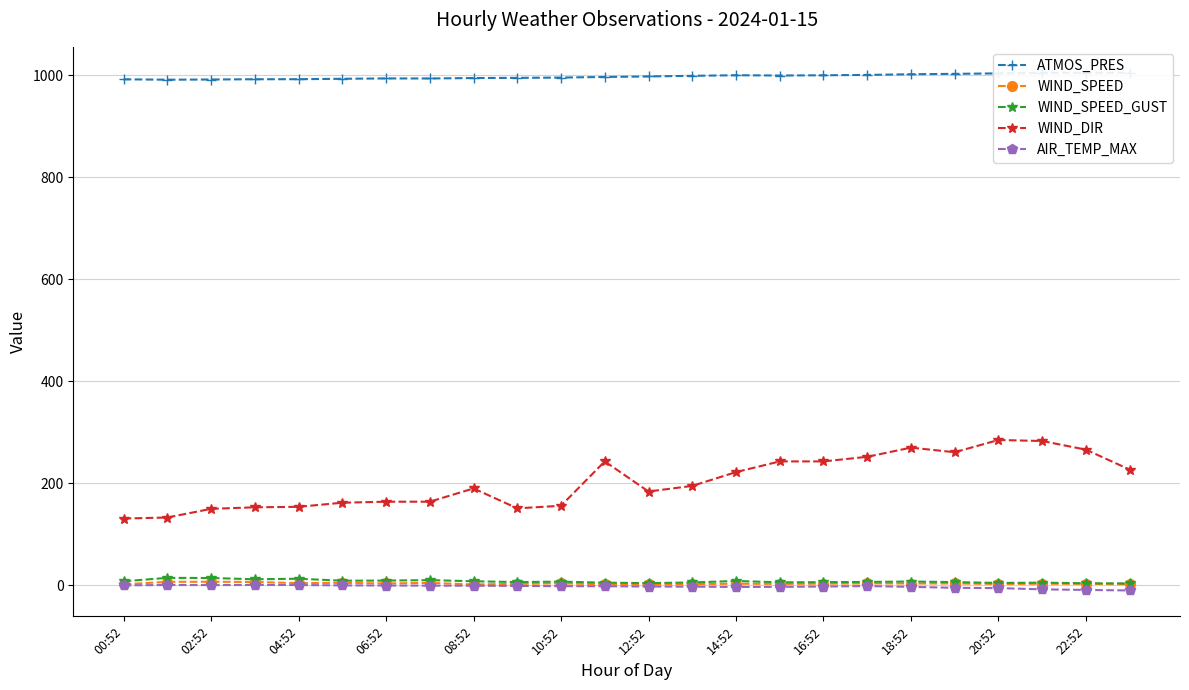

True or false: WIND_SPEED_GUST has a value of 8.6 at 14:52.

True